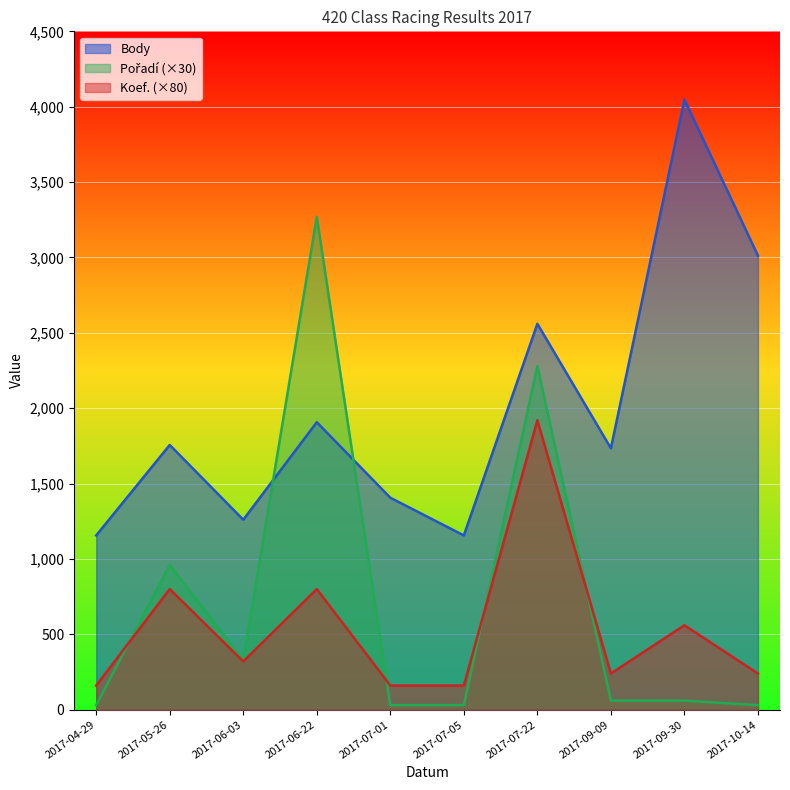

Reading left to right, what are all the values shown in this chart?

Body: 2017-04-29=1156	2017-05-26=1756	2017-06-03=1260	2017-06-22=1907	2017-07-01=1406	2017-07-05=1156	2017-07-22=2560	2017-09-09=1734	2017-09-30=4047	2017-10-14=3012
Pořadí: 2017-04-29=30	2017-05-26=960	2017-06-03=330	2017-06-22=3270	2017-07-01=30	2017-07-05=30	2017-07-22=2280	2017-09-09=60	2017-09-30=60	2017-10-14=30
Koef.: 2017-04-29=160	2017-05-26=800	2017-06-03=320	2017-06-22=800	2017-07-01=160	2017-07-05=160	2017-07-22=1920	2017-09-09=240	2017-09-30=560	2017-10-14=240